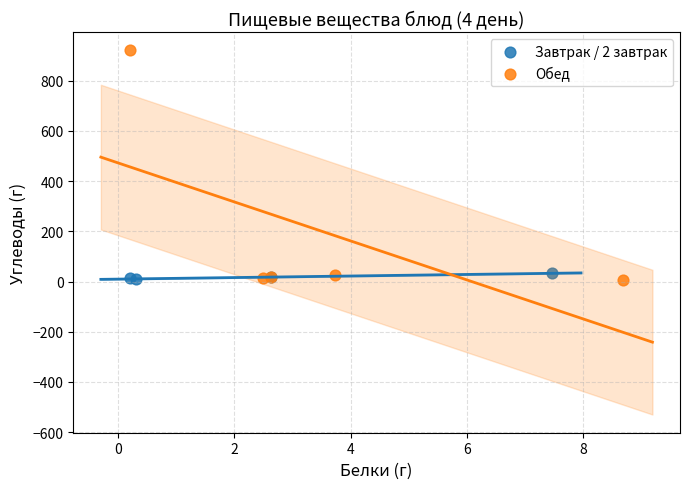

Which series reaches the maximum Y coordinate?

Обед